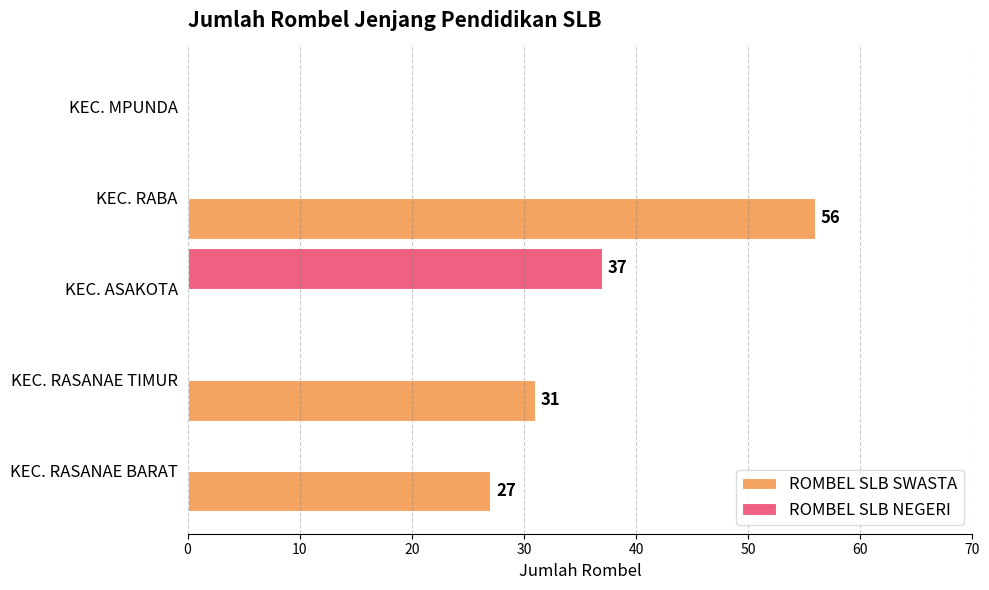

The ROMBEL SLB SWASTA series shows 0 at KEC. ASAKOTA. True or false?

True